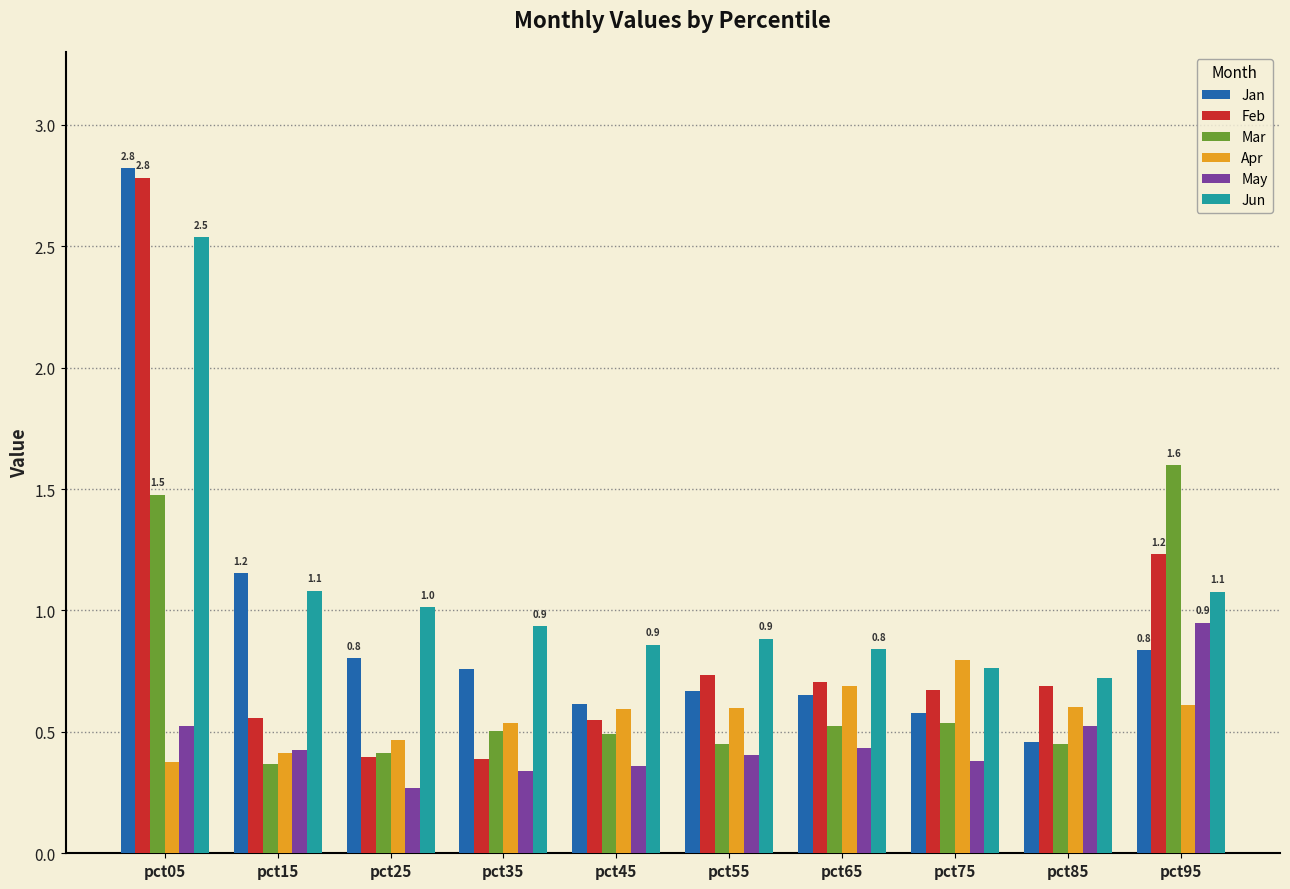

What are all the series names shown in the legend?

Jan, Feb, Mar, Apr, May, Jun